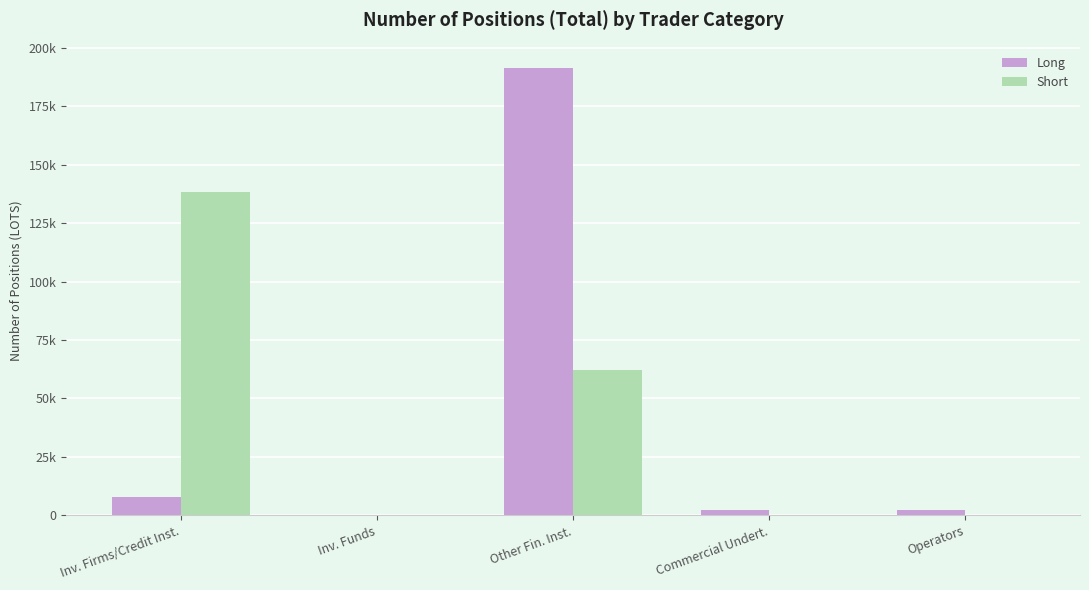

What are all the series names shown in the legend?

Long, Short